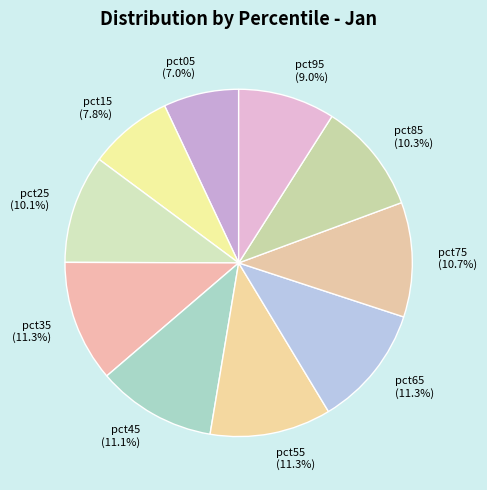

Which slice is the smallest?

pct05